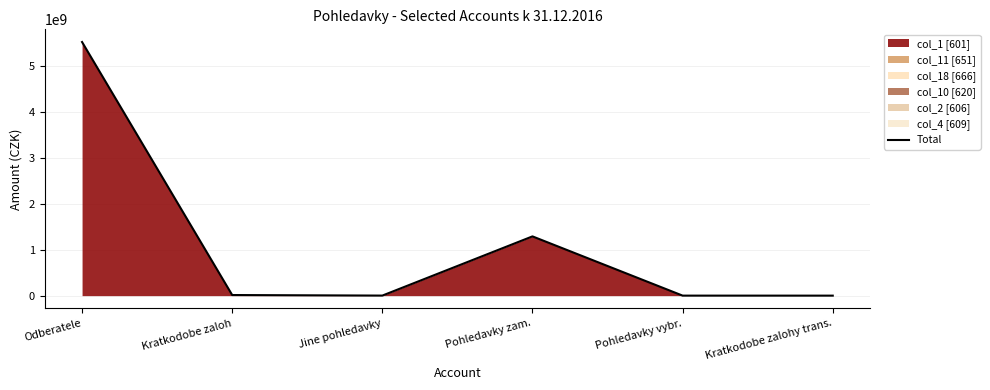

Reading right to left, list all the values displayed in this chart.

0.0	299346.6	1289377705.6	1023590.0	13170686.3	5519096171.2